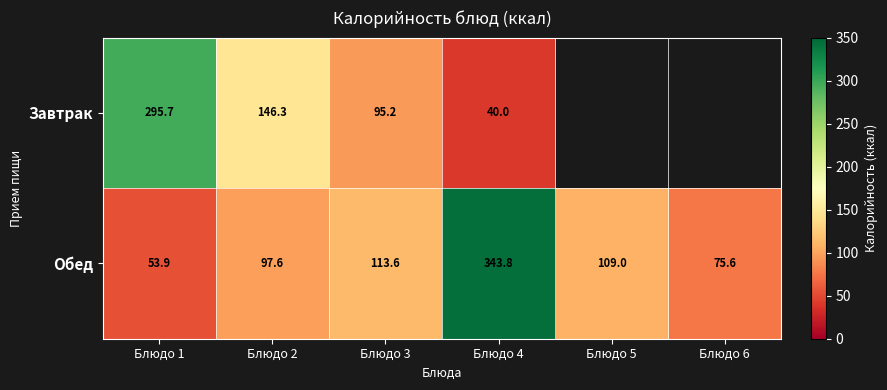

Rank the series at Блюдо 2 from highest to lowest value.

Завтрак, Обед